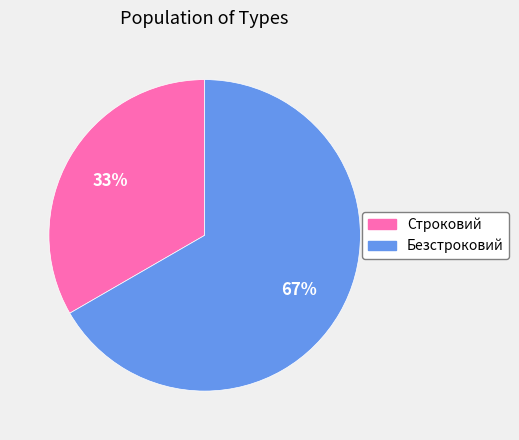

How many slices are in this pie chart?

2